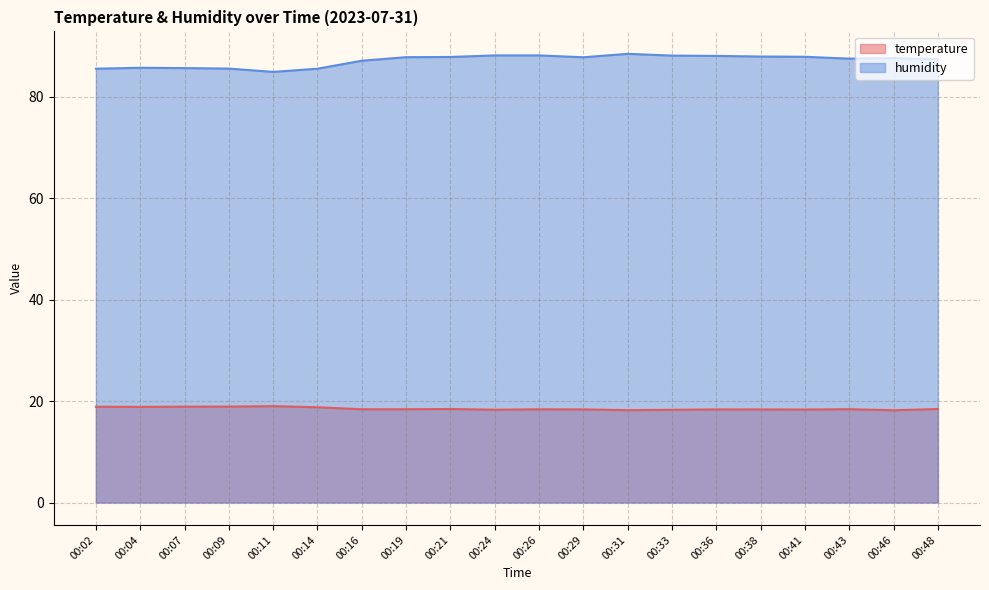

Rank the categories by humidity value from lowest to highest.

00:11, 00:02, 00:14, 00:09, 00:07, 00:04, 00:16, 00:48, 00:43, 00:46, 00:29, 00:19, 00:21, 00:41, 00:38, 00:36, 00:33, 00:24, 00:26, 00:31